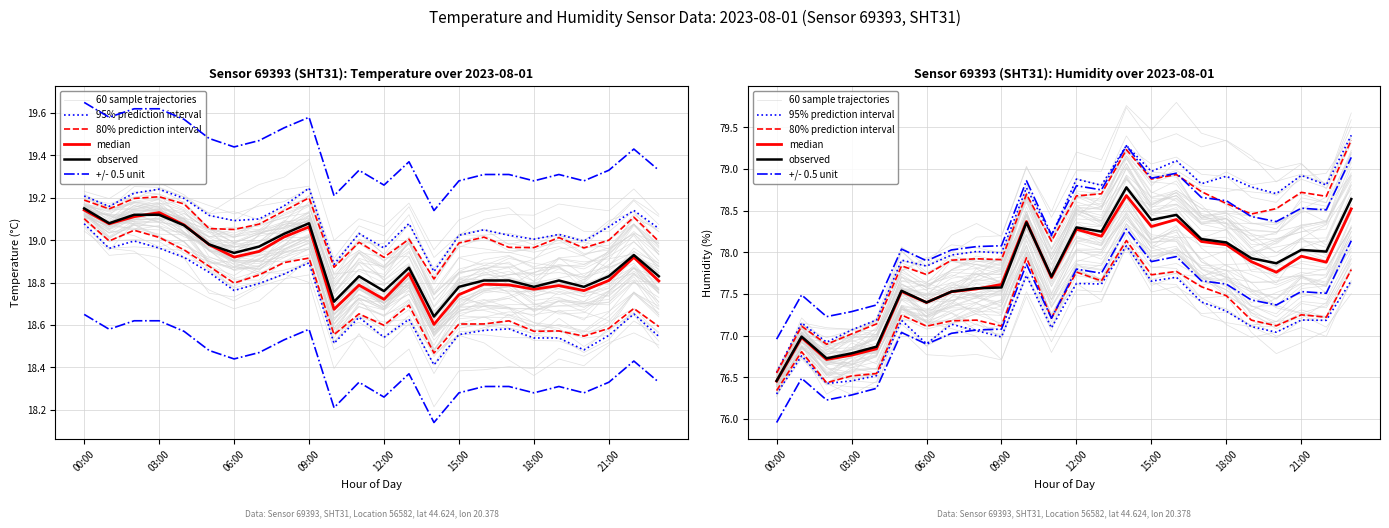

The 80% prediction interval series shows 78.7 at 22. True or false?

True